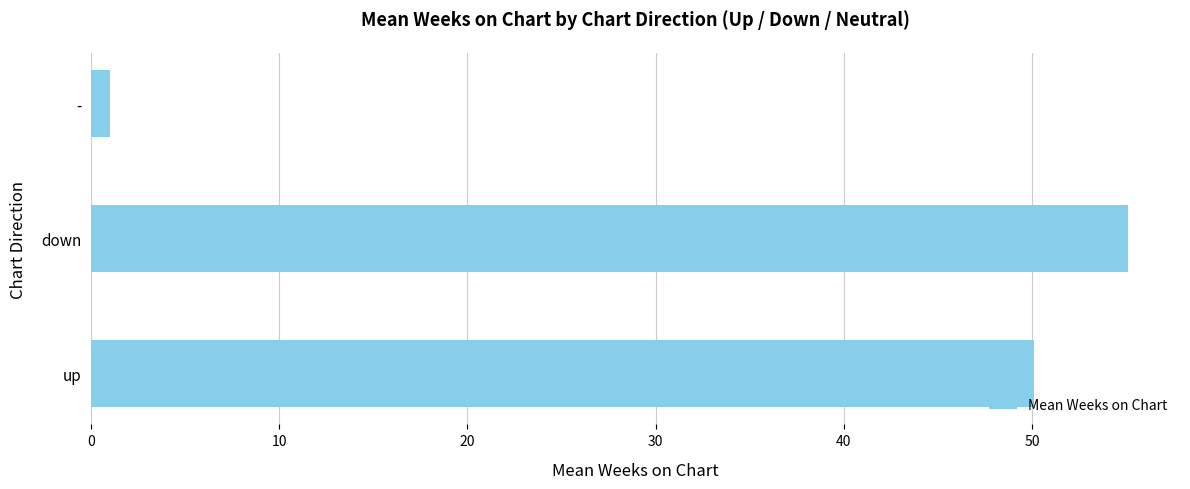

Reading top to bottom, transcribe all the data shown in this chart.

-=1.0	down=55.1	up=50.1